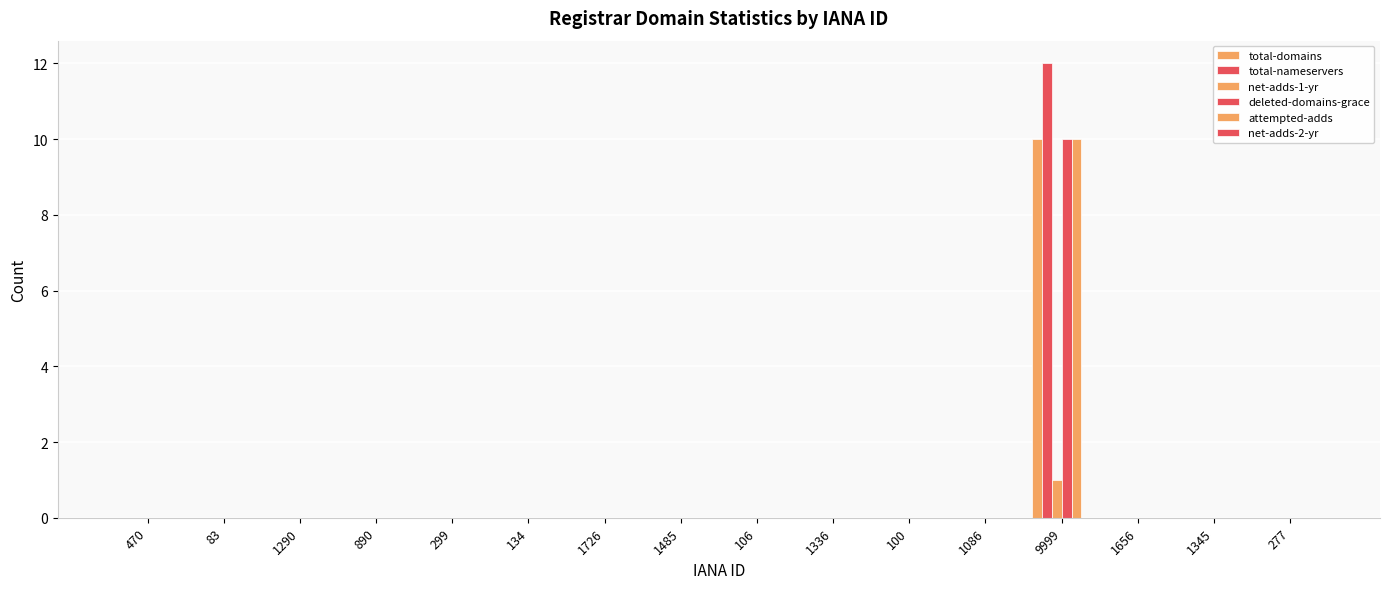

How many series are shown in this chart?

5